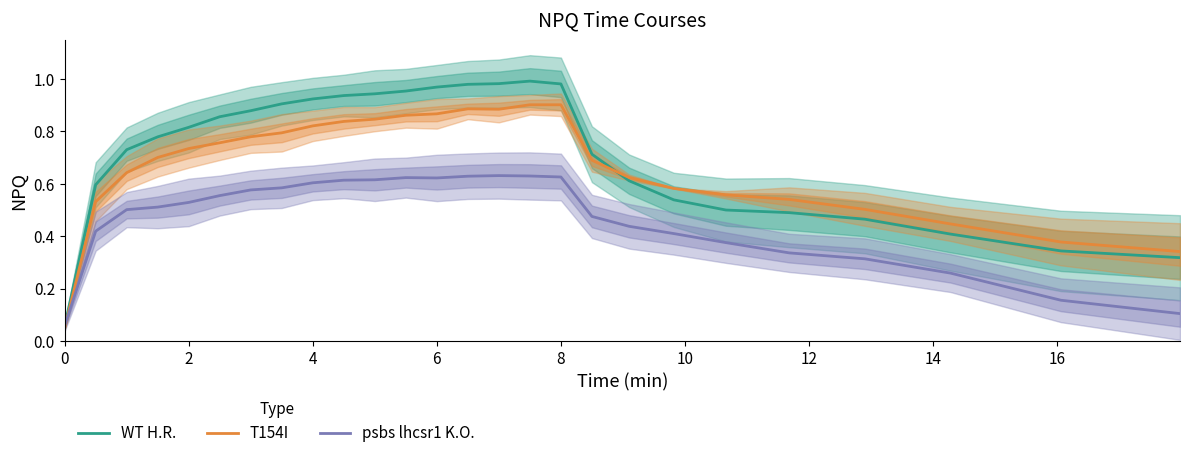

What is the difference between the second highest and minimum values in the psbs lhcsr1 K.O. series?

0.6